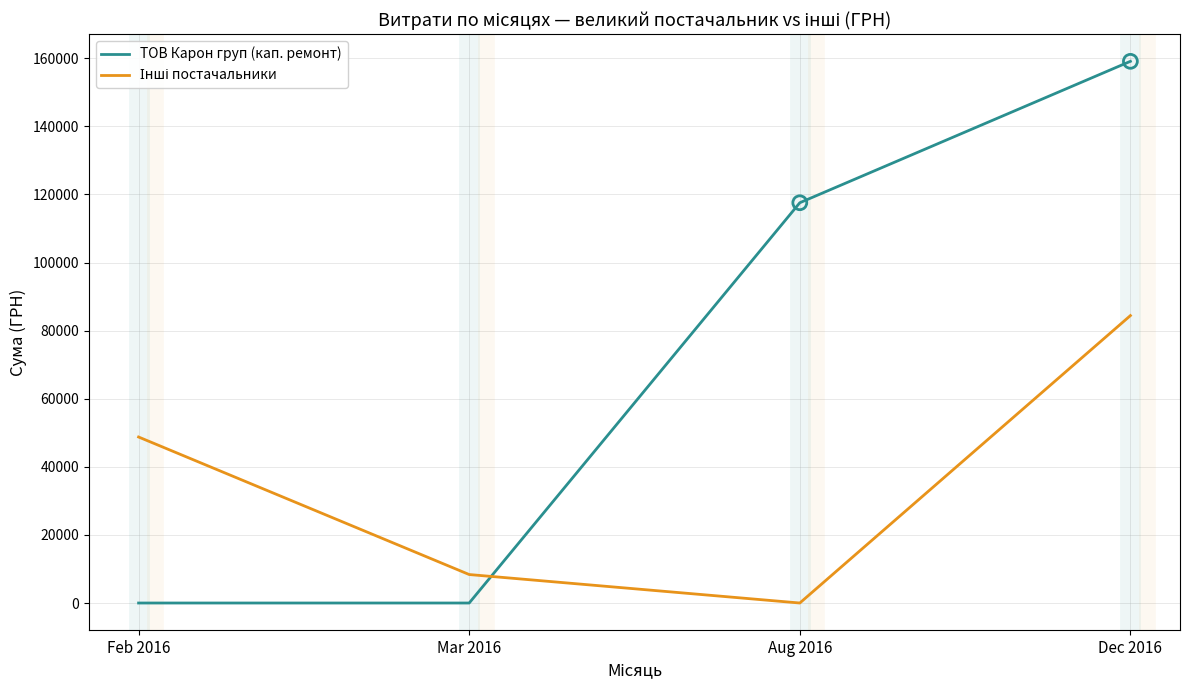

Which category has the highest value in the ТОВ Карон груп (кап. ремонт) series?

Dec 2016